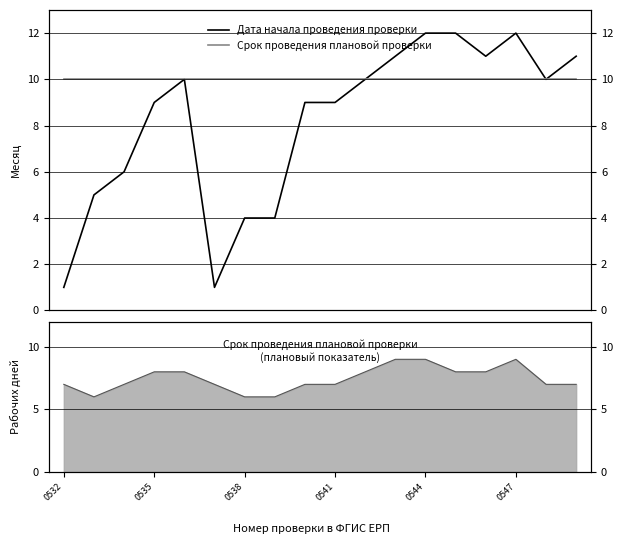

How many lines are shown in the chart?

2